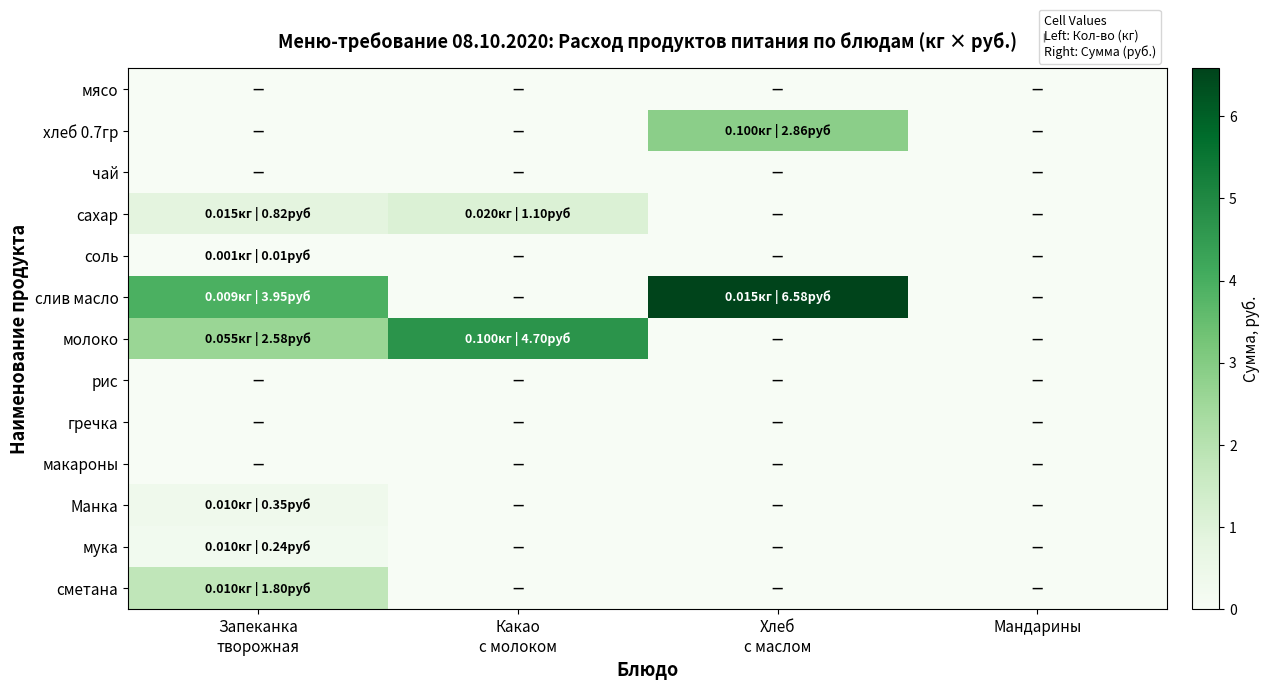

Which category has the lowest value across all series?

Запеканка
творожная